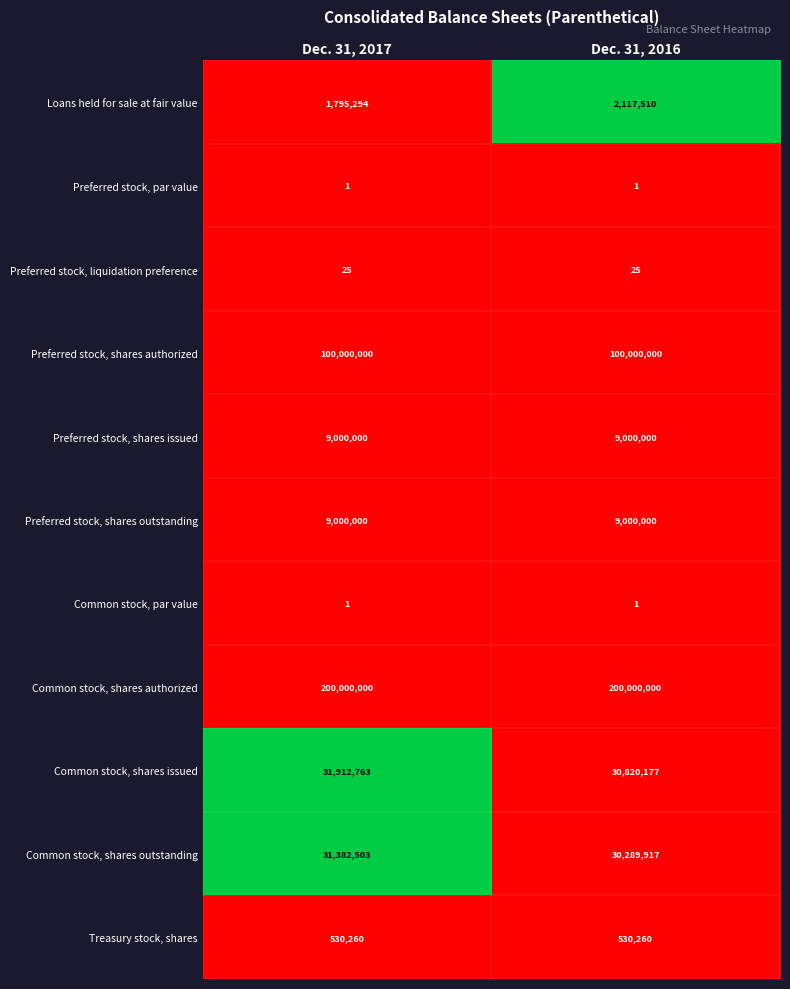

What is the difference between the highest and lowest values at Dec. 31, 2017?

199999999